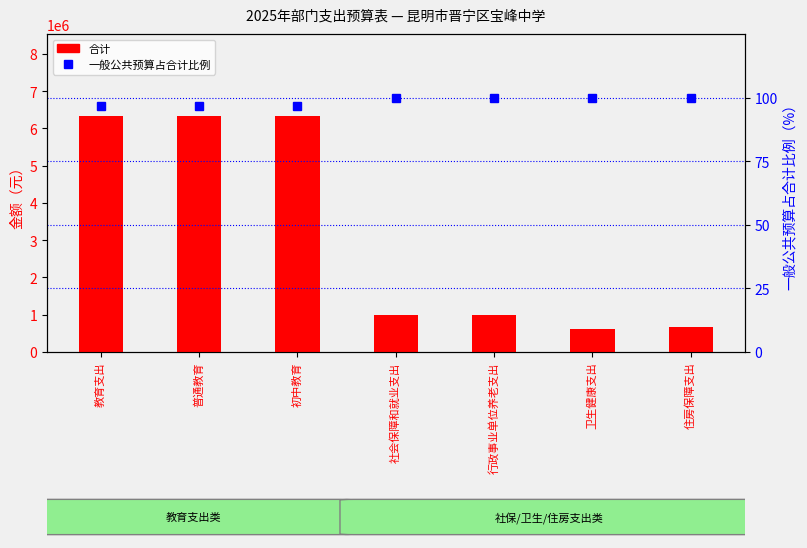

What is the lowest value of the 合计 series?

627160.8